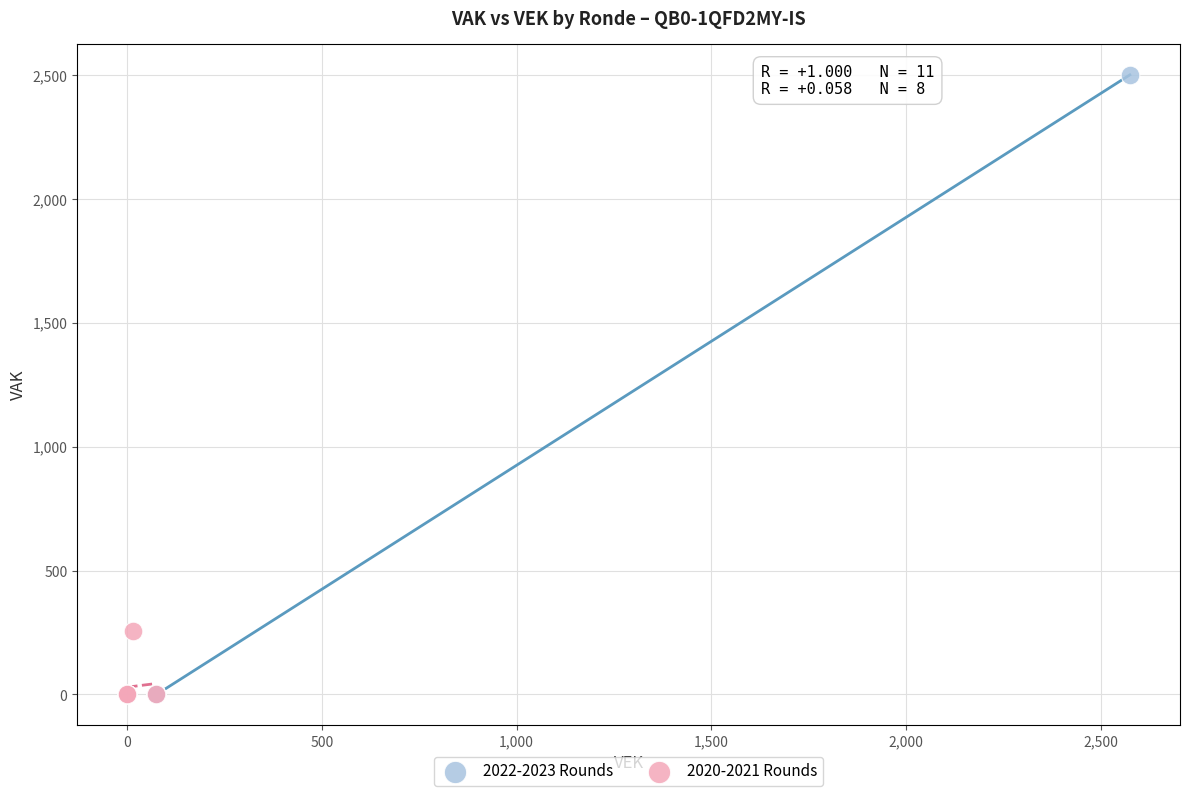

Which series has the widest spread of Y values?

2022-2023 Rounds